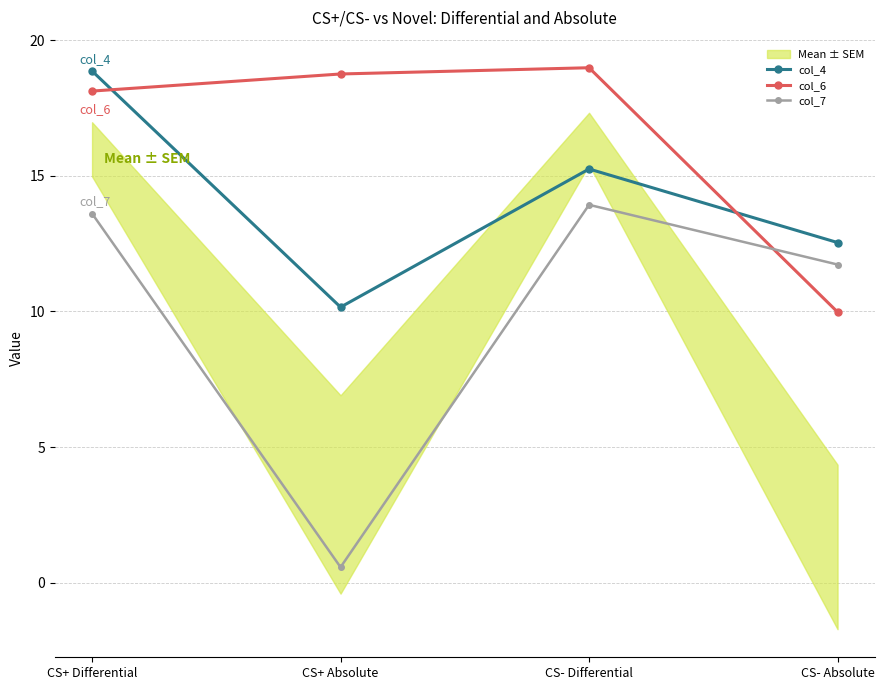

What is the label of the 3rd point from the left?

CS- Differential